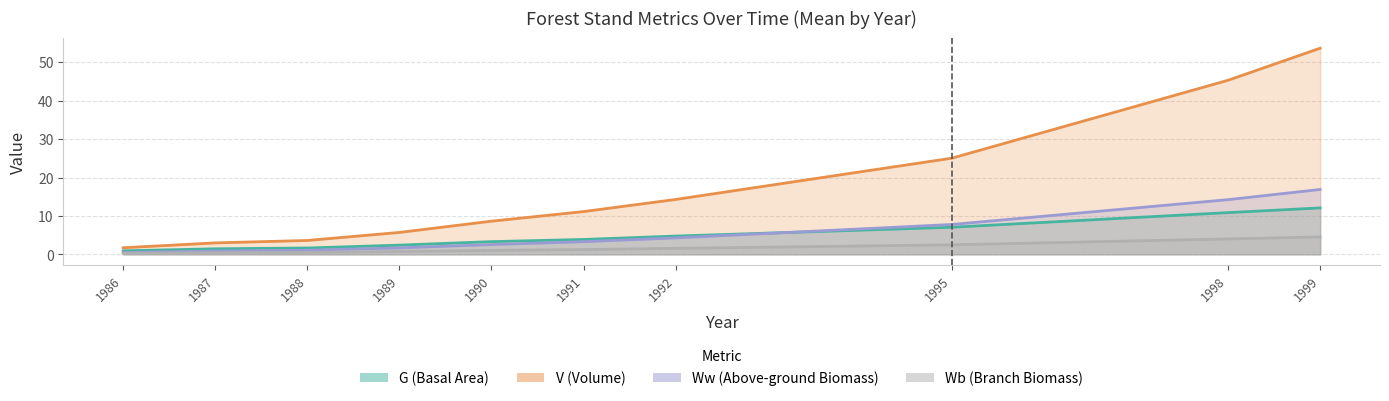

At 1987, list the series in order from smallest to largest.

Wb, Ww, G, V